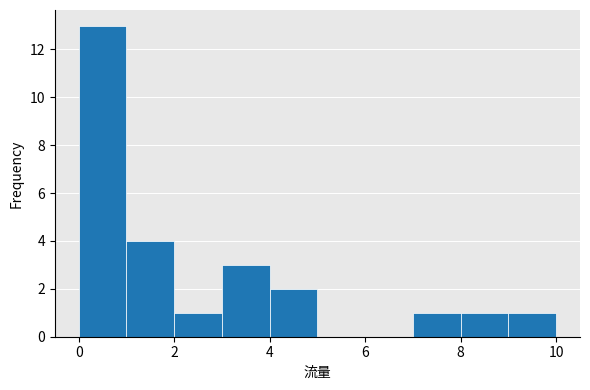

Which range on the x-axis has the tallest bar?

0 to 1